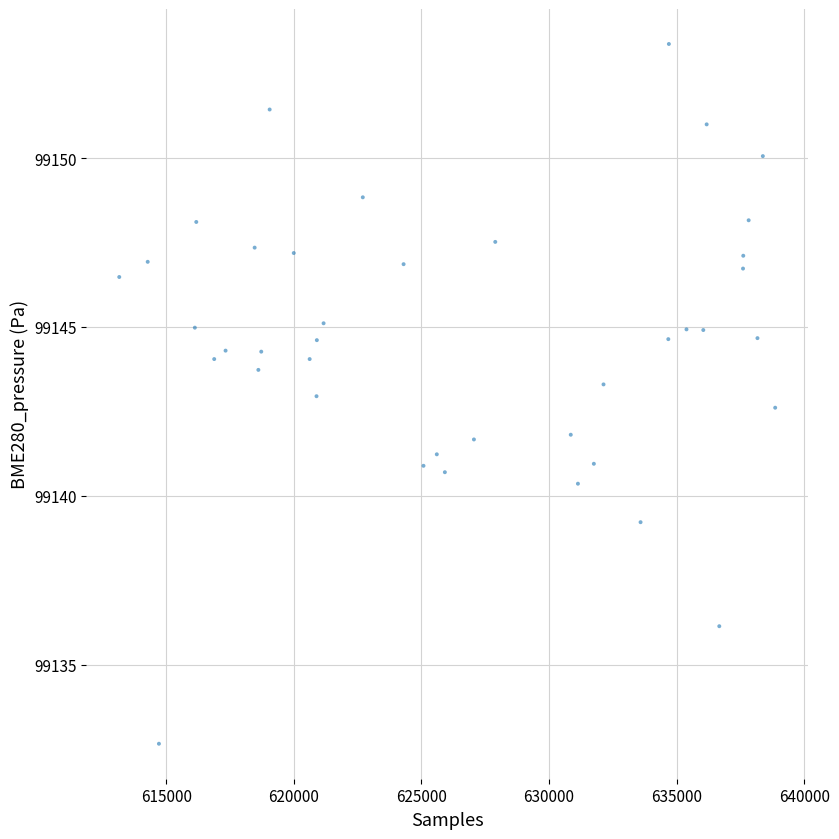

What is the range of Y values (max minus min)?

20.7